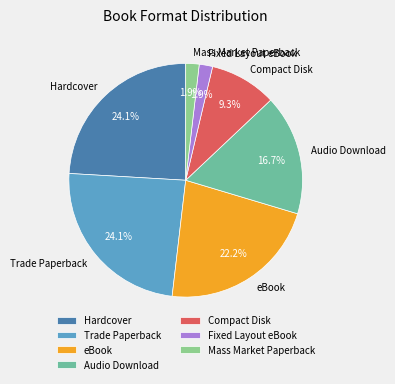

Between Fixed Layout eBook and Trade Paperback, which is larger?

Trade Paperback